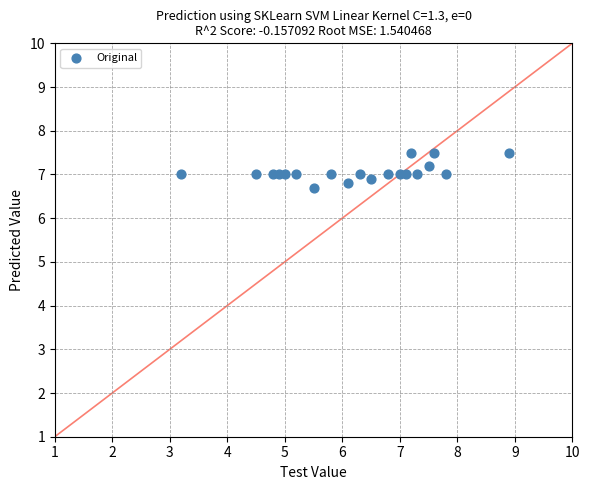

What is the range of X values (max minus min)?

5.7